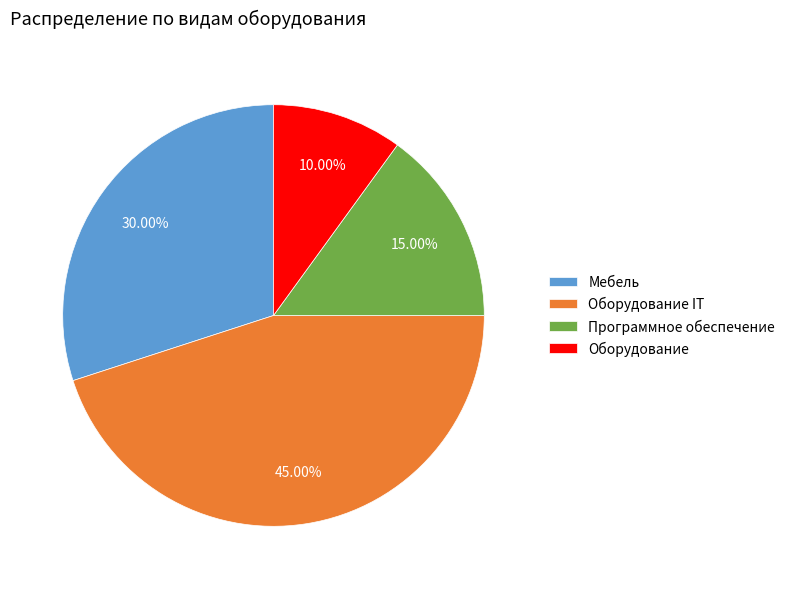

What is the largest slice in the pie chart?

Оборудование IT